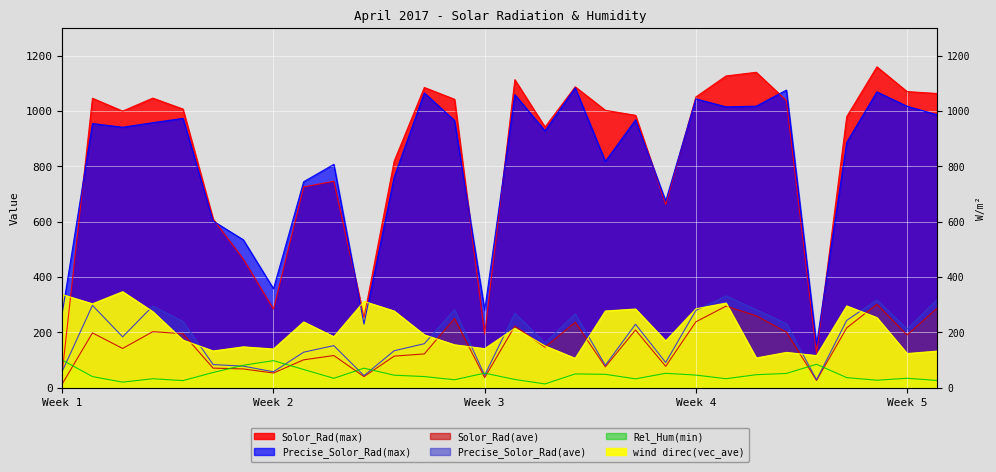

Rank the categories by Rel_Hum(min) value from highest to lowest.

1, 8, 26, 7, 11, 9, 6, 15, 21, 25, 18, 19, 24, 22, 12, 13, 2, 27, 29, 10, 23, 4, 20, 16, 14, 28, 30, 5, 3, 17